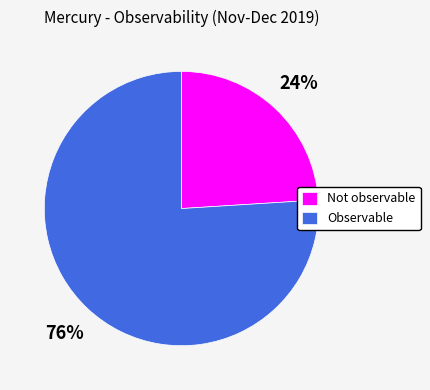

To the nearest percent, what is the average slice percentage?

50%